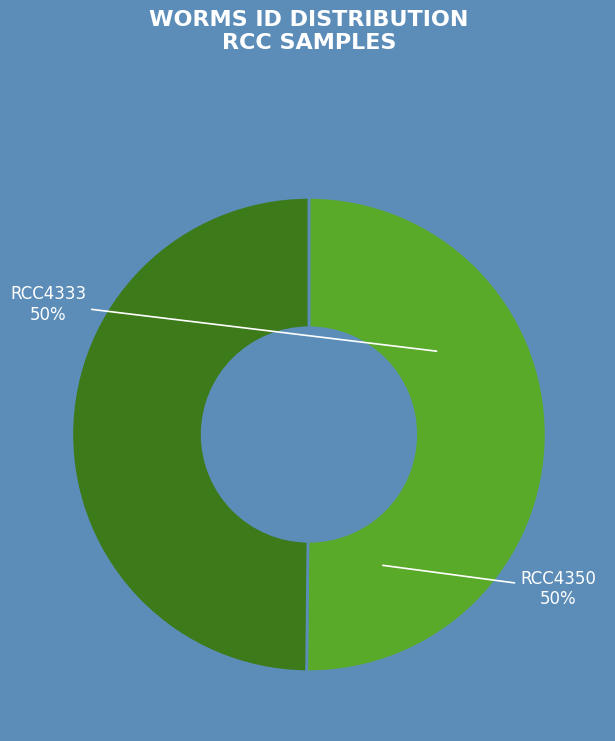

To the nearest percent, what percentage of the pie is RCC4350?

50%